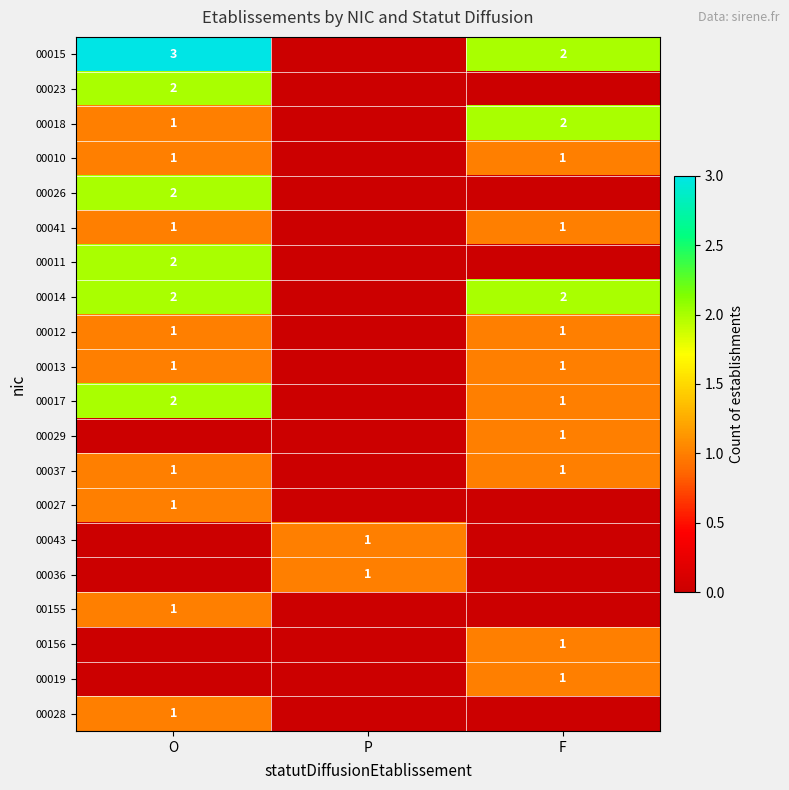

The value of 00037 at O is 1. True or false?

True